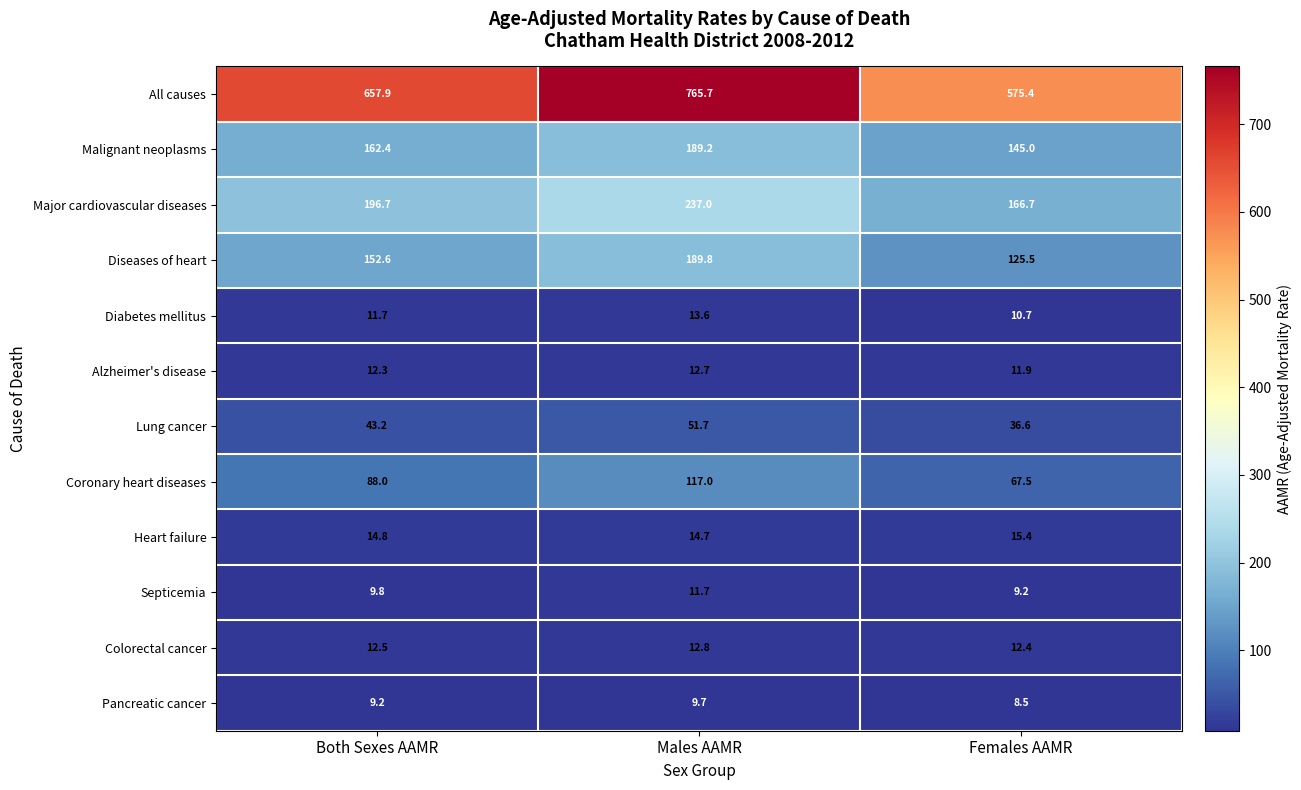

At which label is Pancreatic cancer closest to 9?

Both Sexes AAMR